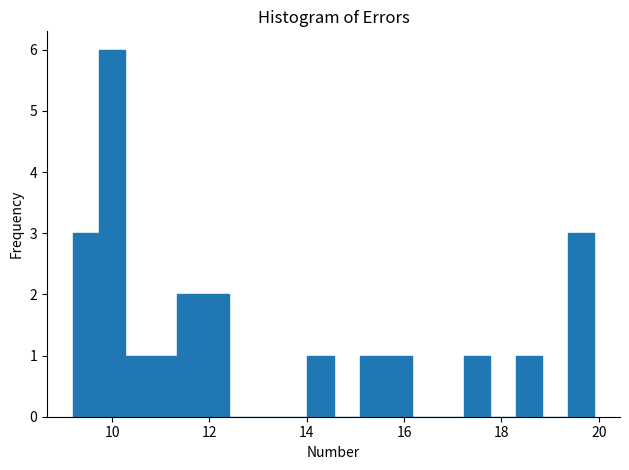

Around what value on the x-axis is the tallest bar? Give the approximate position of its centre, as read against the axis.

10.0